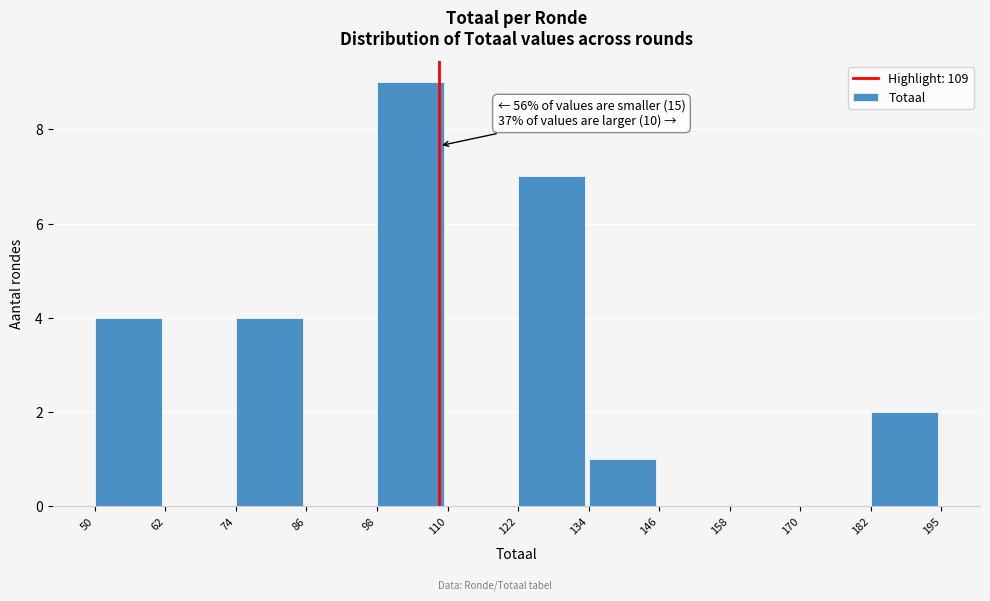

Which range on the x-axis has the tallest bar?

98 to 110